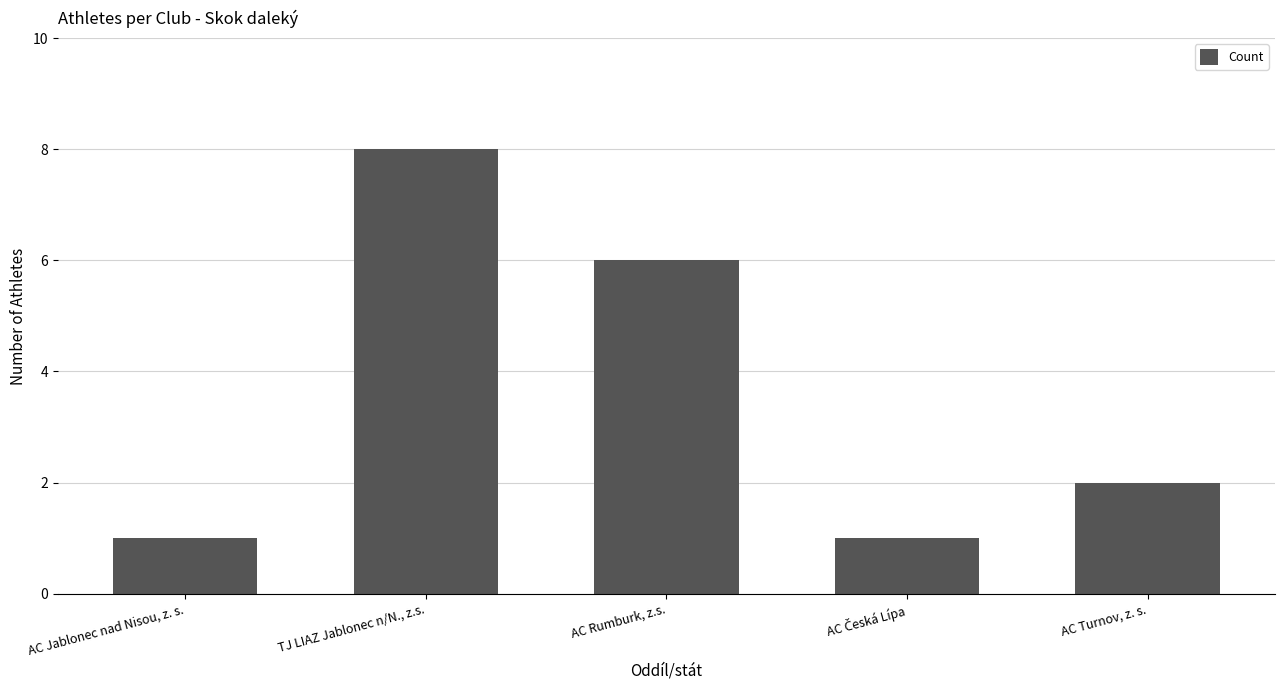

What is the difference between the second highest and minimum values?

5